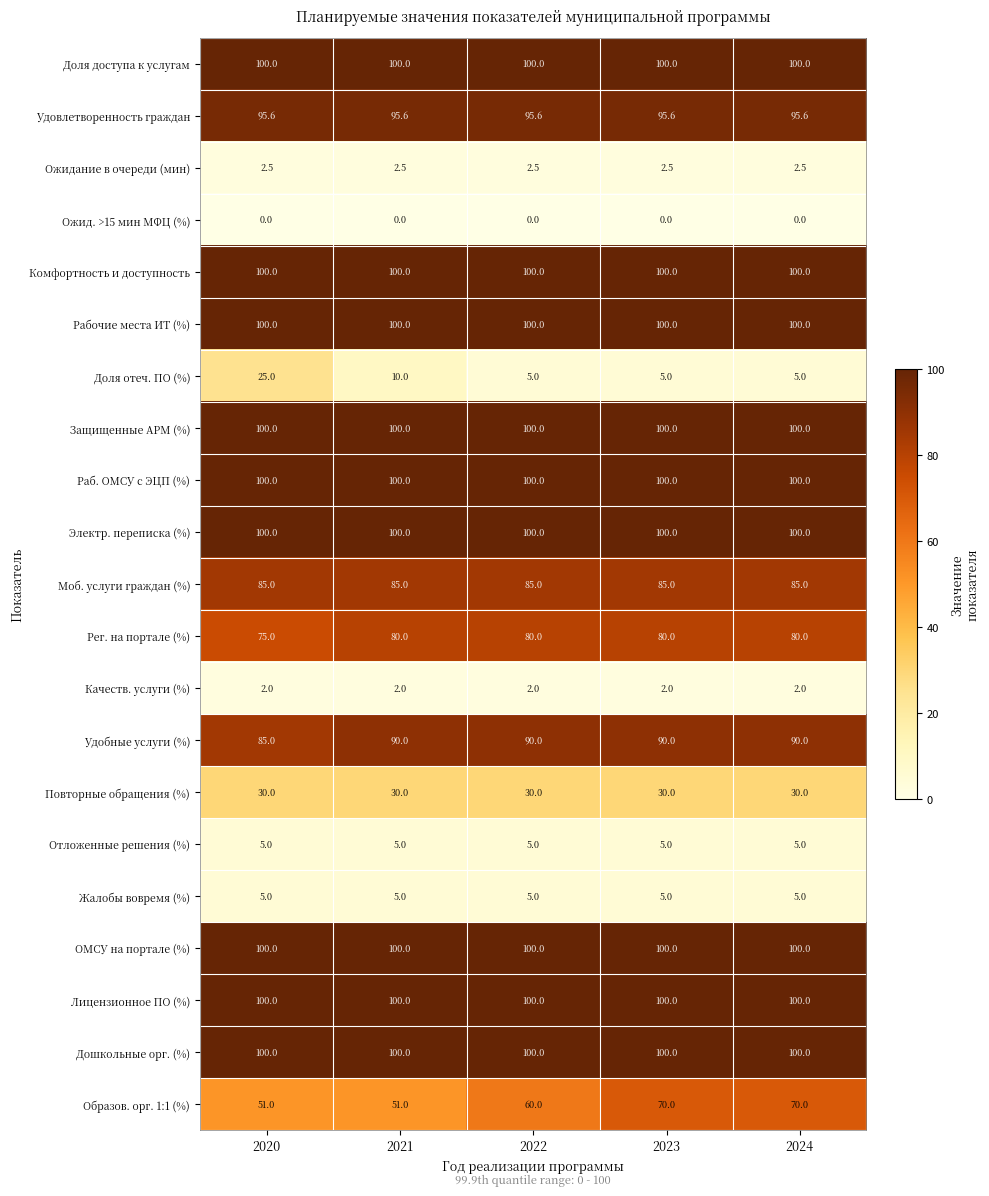

Count the number of categories in the chart.

5